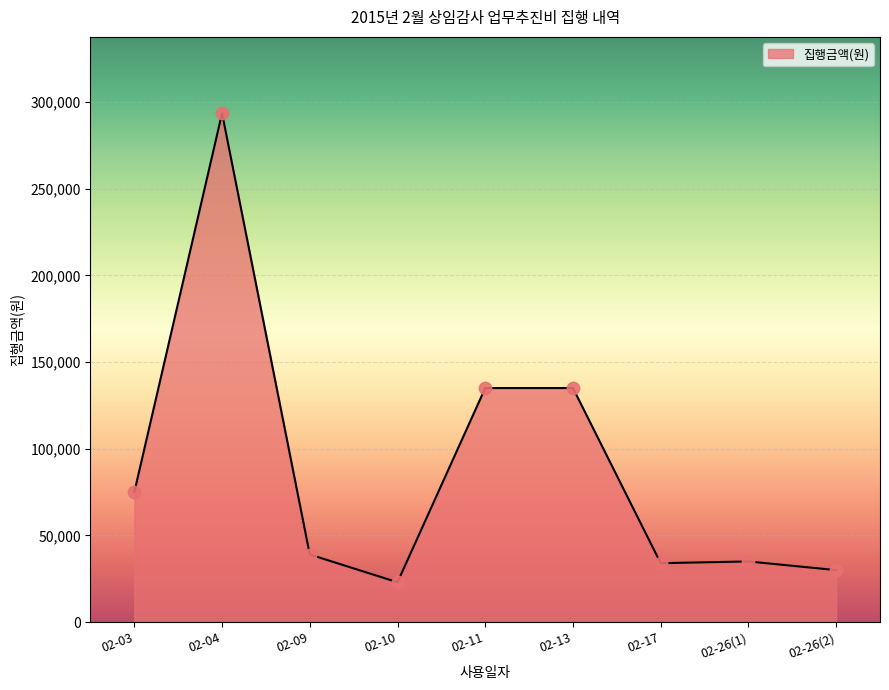

What is the ratio of the value at 02-04 to the value at 02-26(1)?

8.4